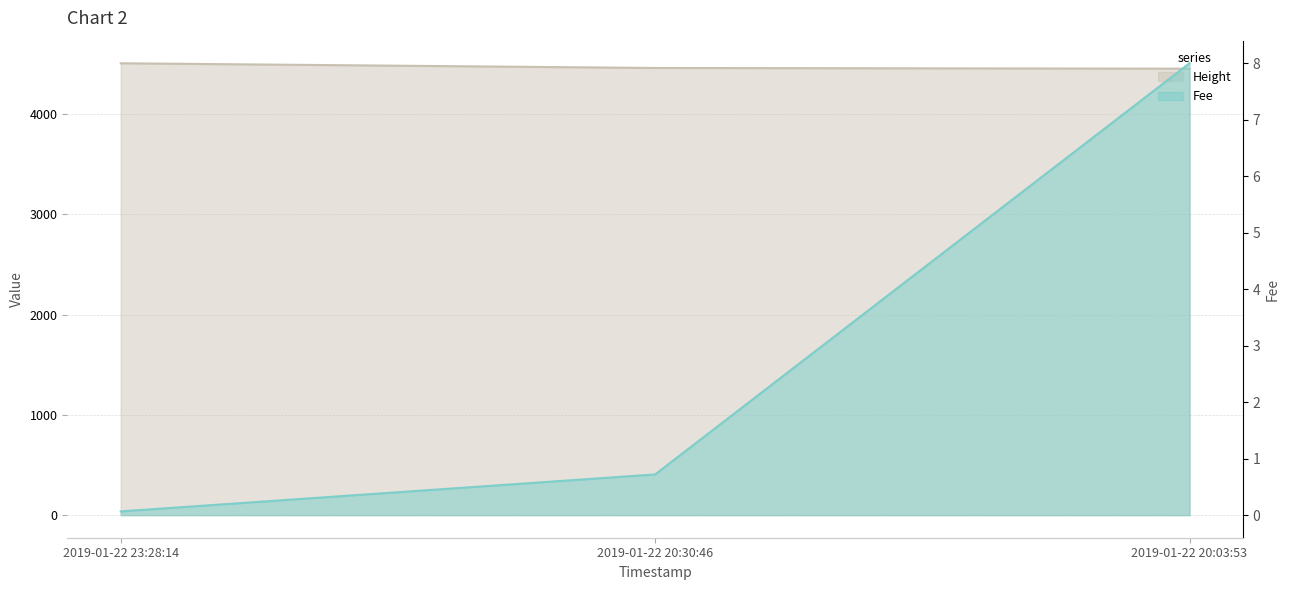

Which label corresponds to the largest value in the chart?

2019-01-22 23:28:14